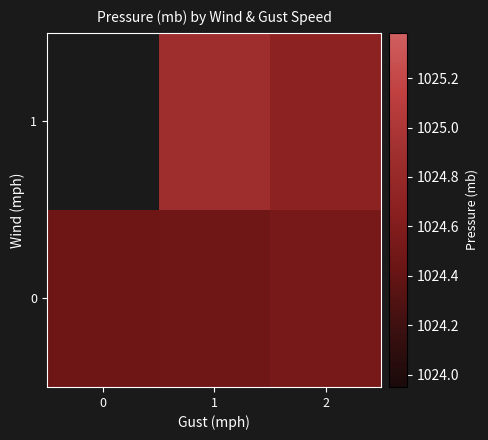

True or false: 0 has a value of 386.8 at 0.

False